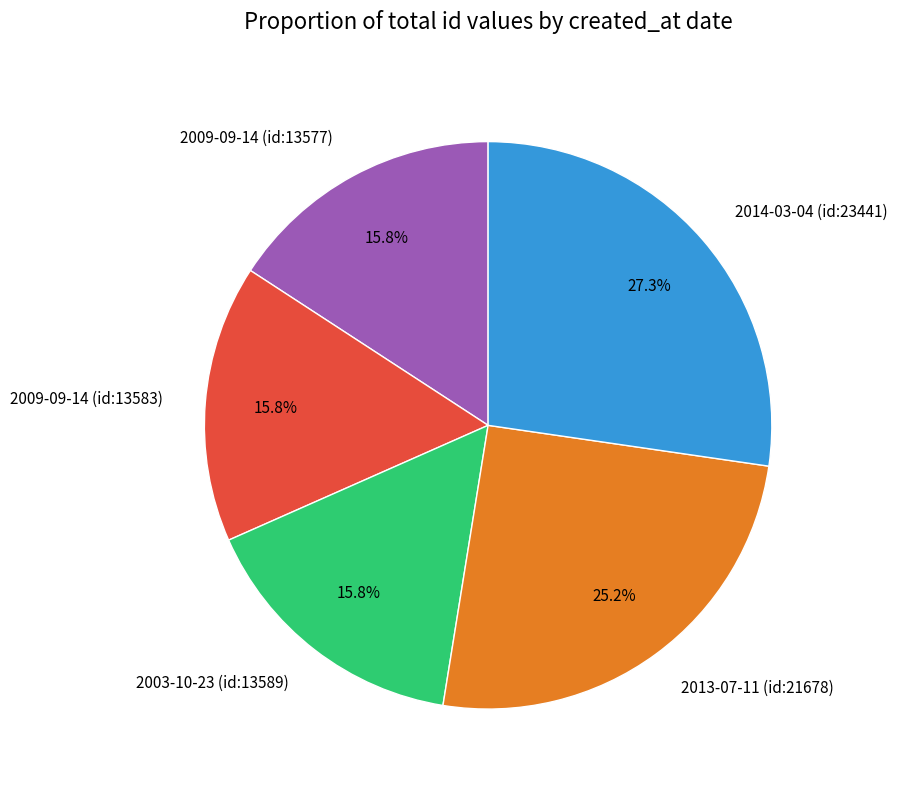

How much of the chart is everything except 2014-03-04 (id:23441)?

72.7%